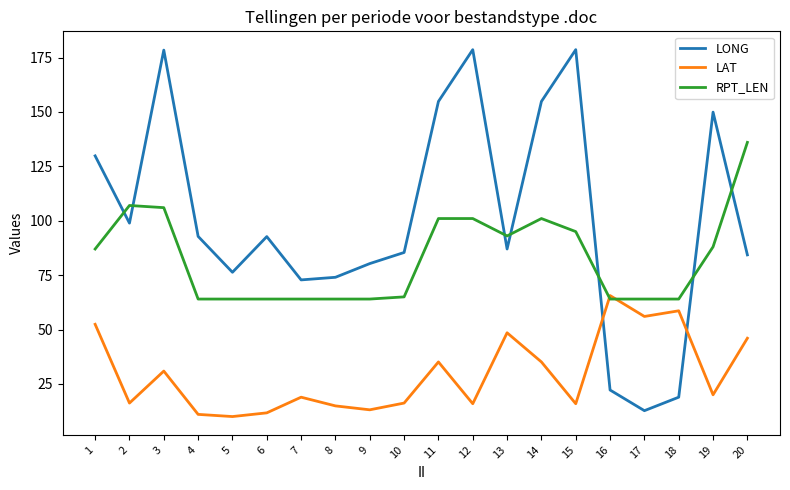

Which series changed the most between 5 and 18?

LONG